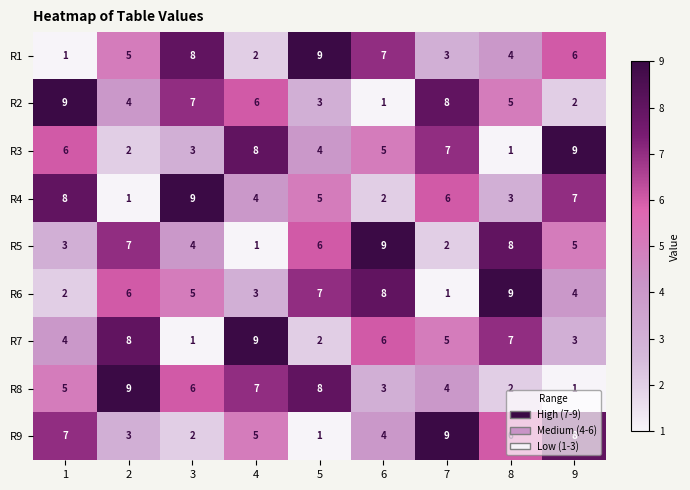

Between 8 and 9, which series saw the biggest shift?

R3